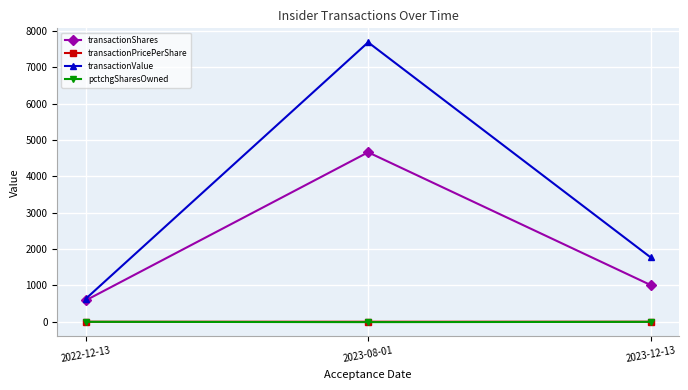

At how many categories does at least one series exceed 5734?

1